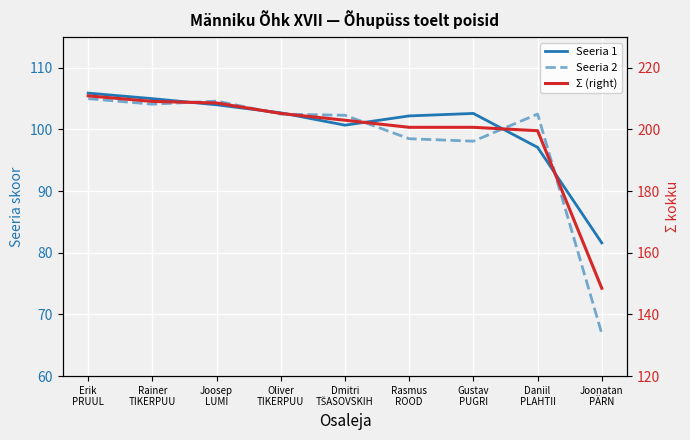

How many values in the Seeria 2 series exceed 102?

6